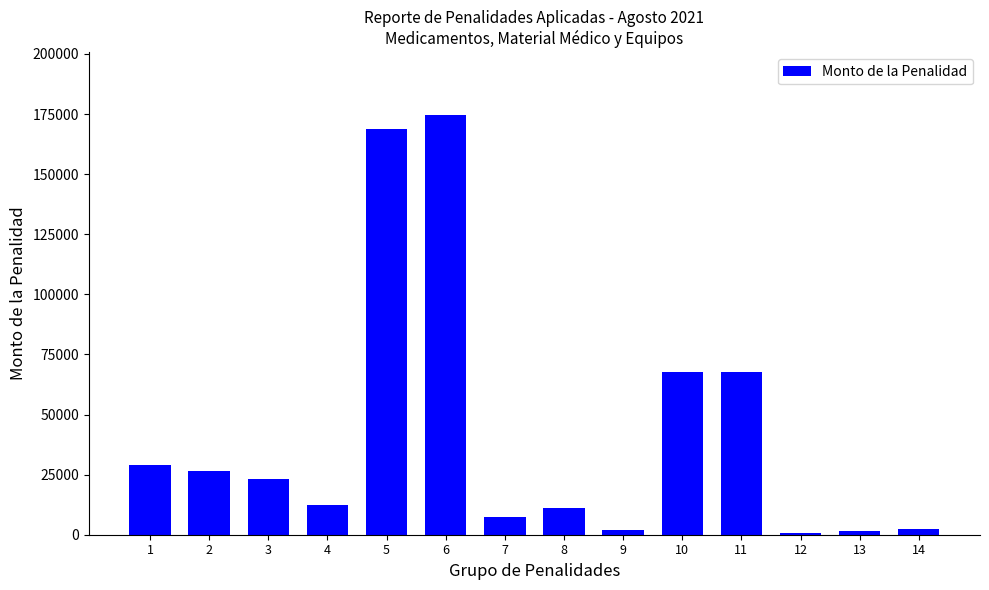

What is the change in value from 6 to 10?

-107050.0